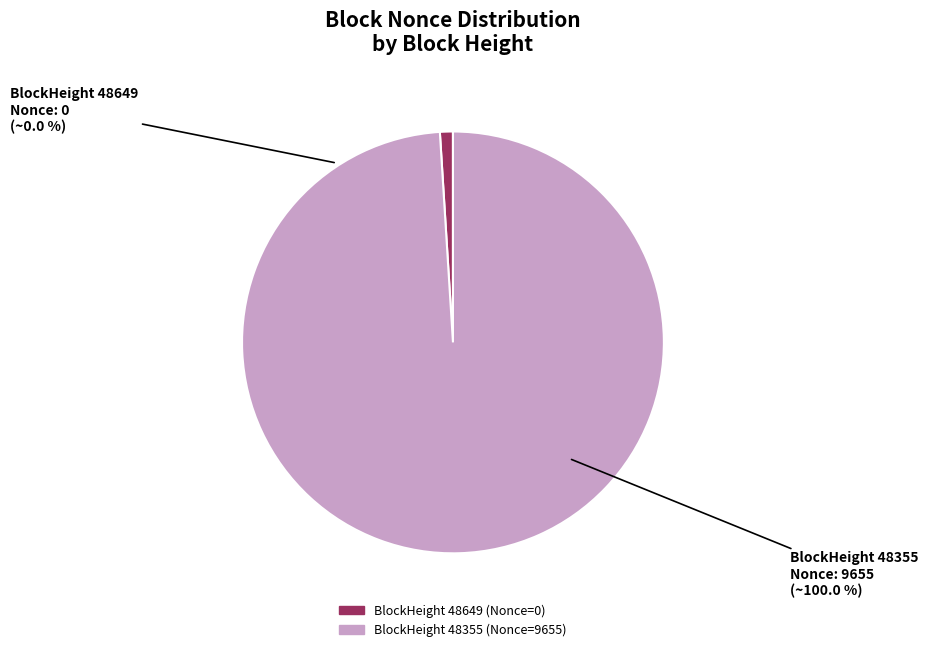

True or false: 48649 (Nonce=0) accounts for 1% of the total.

False